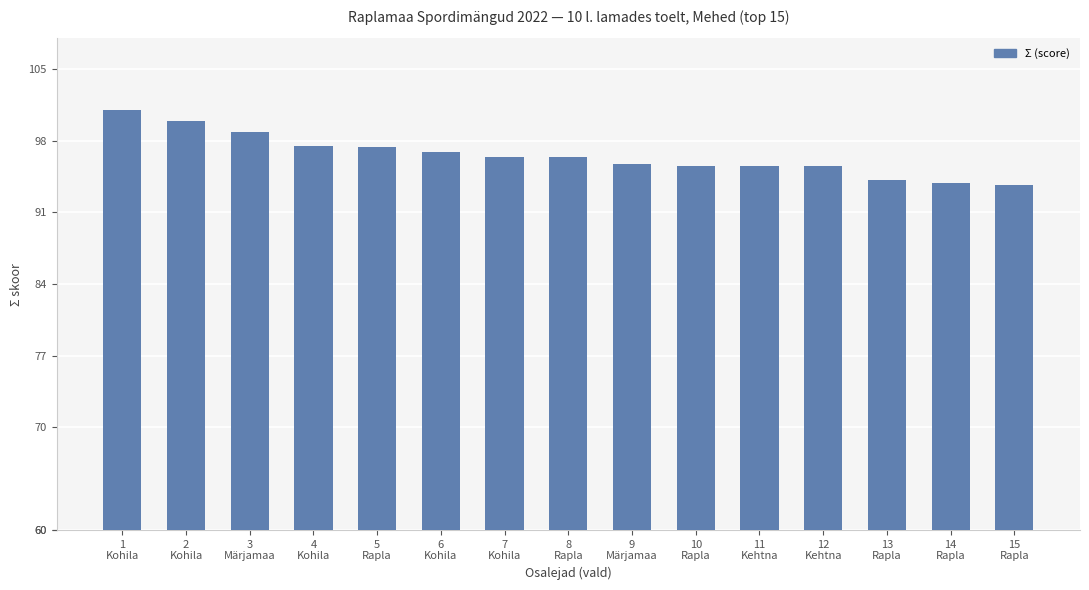

What is the greatest value displayed?

101.0